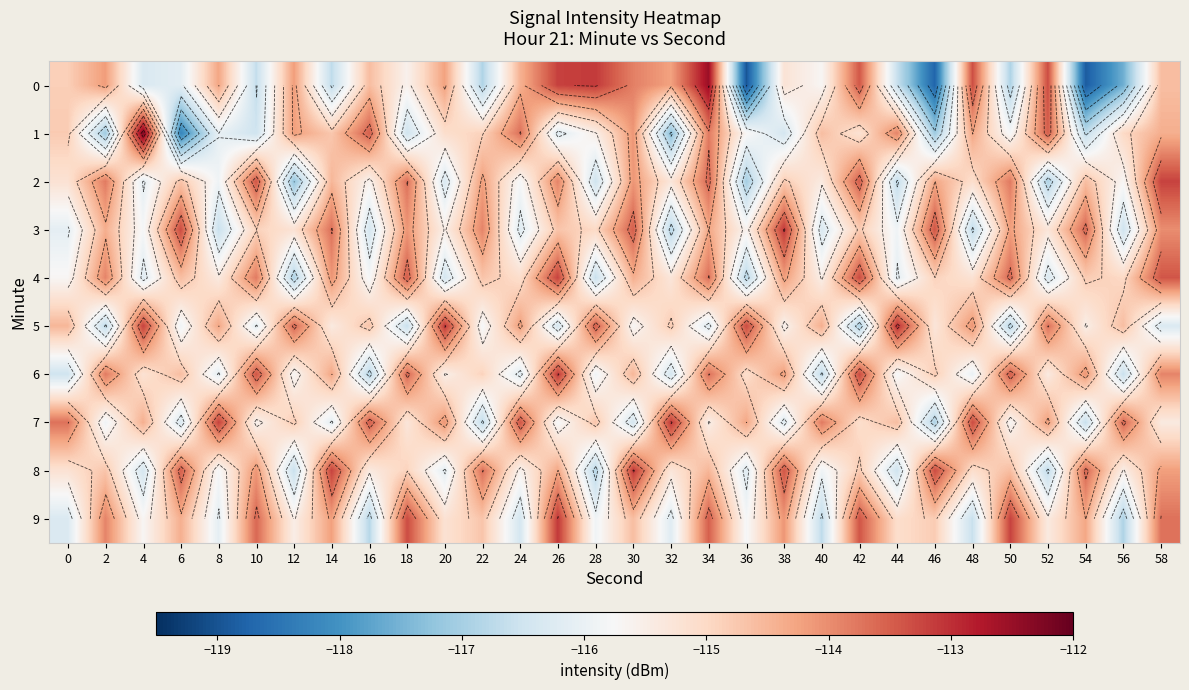

What is the minimum value shown in the chart?

-119.0